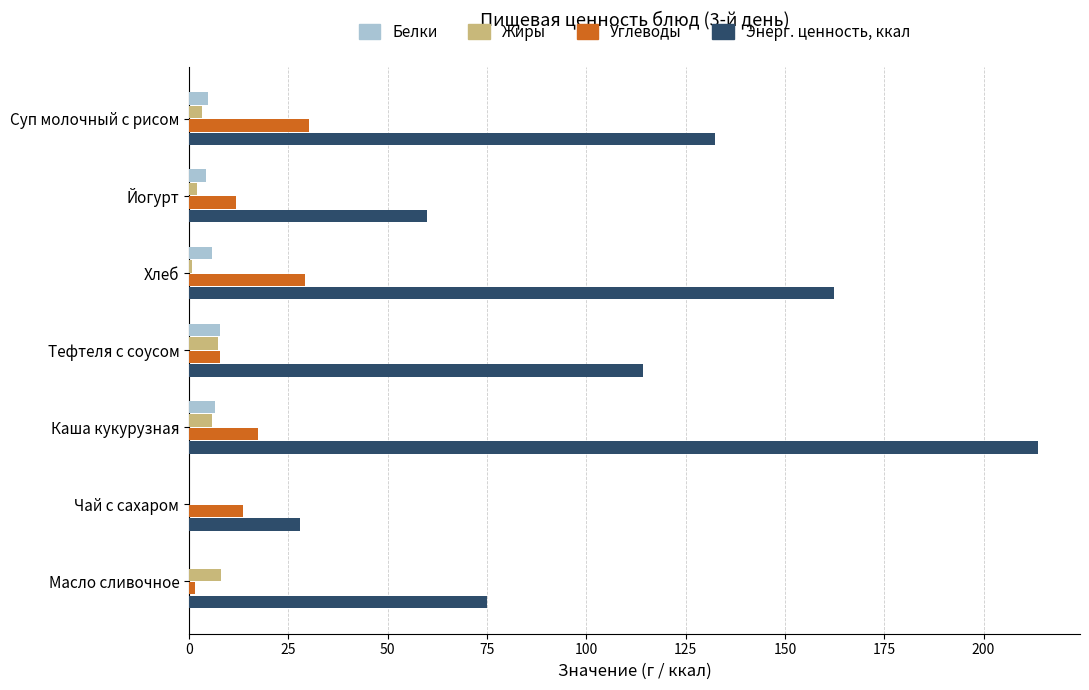

At which category is the sum across all series the highest?

Каша кукурузная